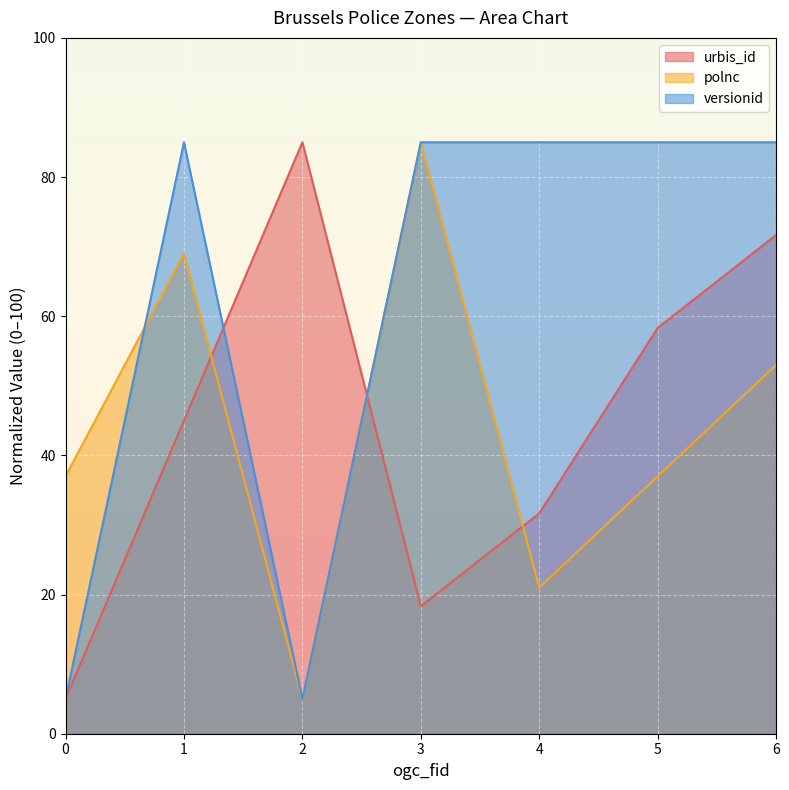

What is the difference between the polnc values at 4 and 2?

16.0